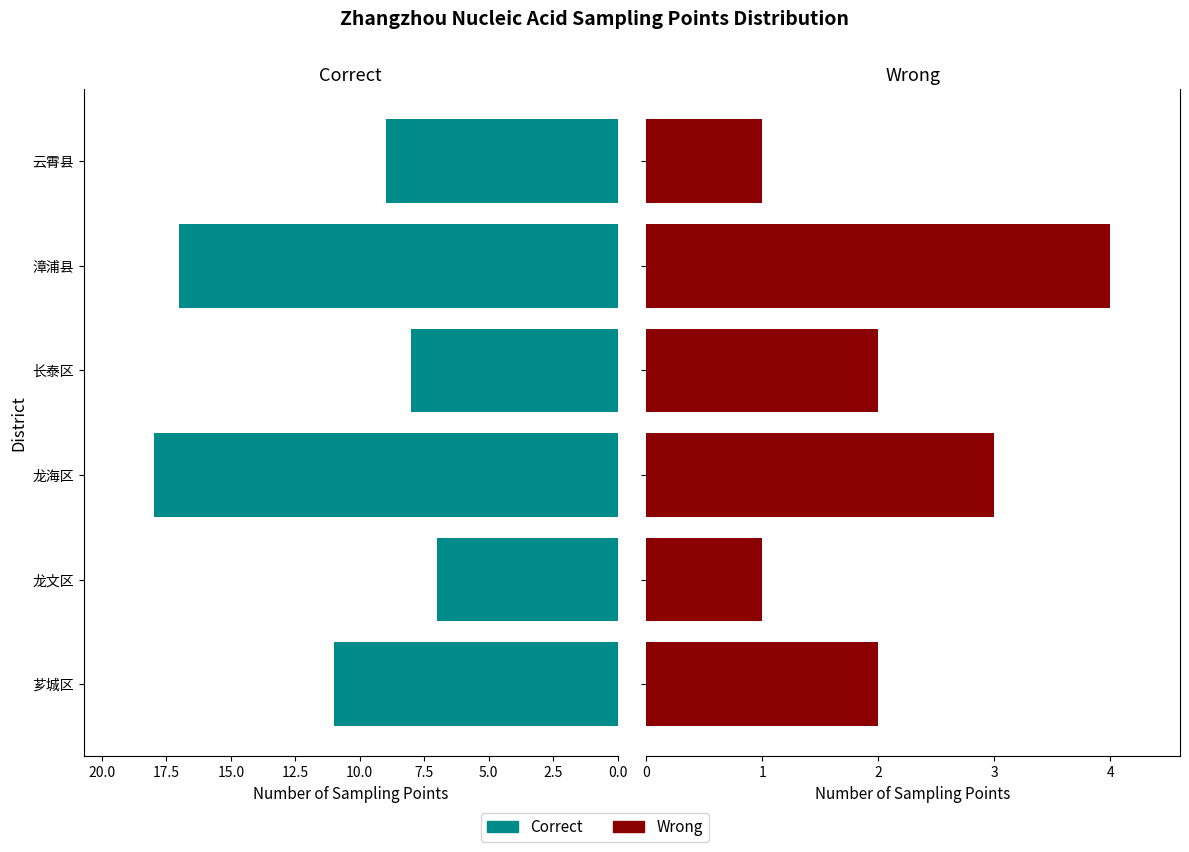

Which has a higher value, 漳浦县 or 龙文区?

漳浦县